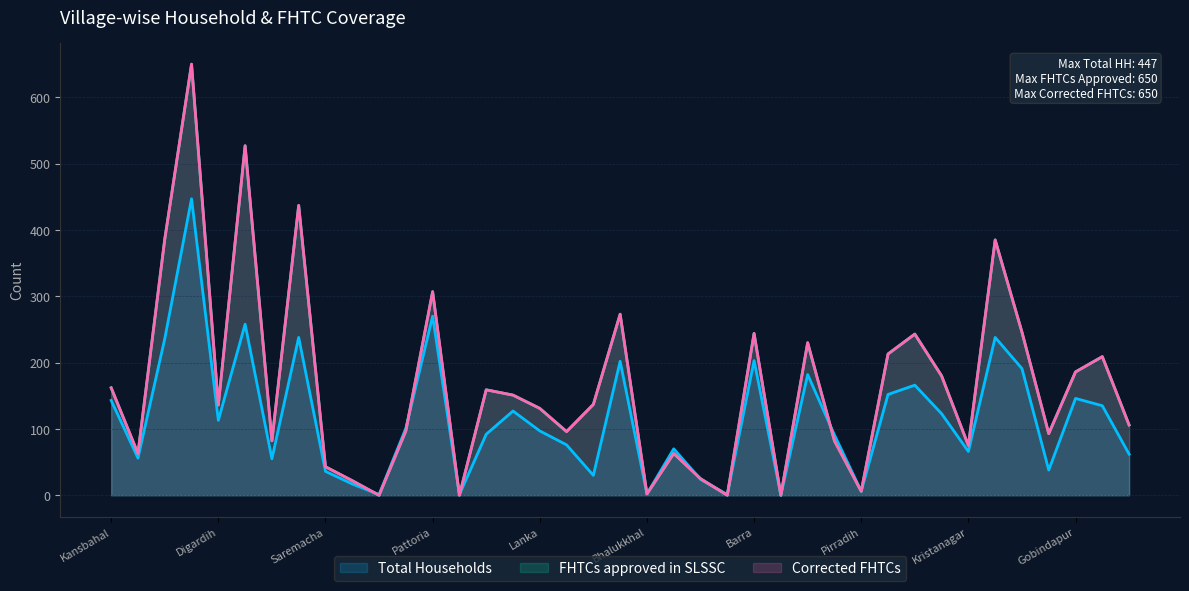

Count the number of data series in this chart.

3